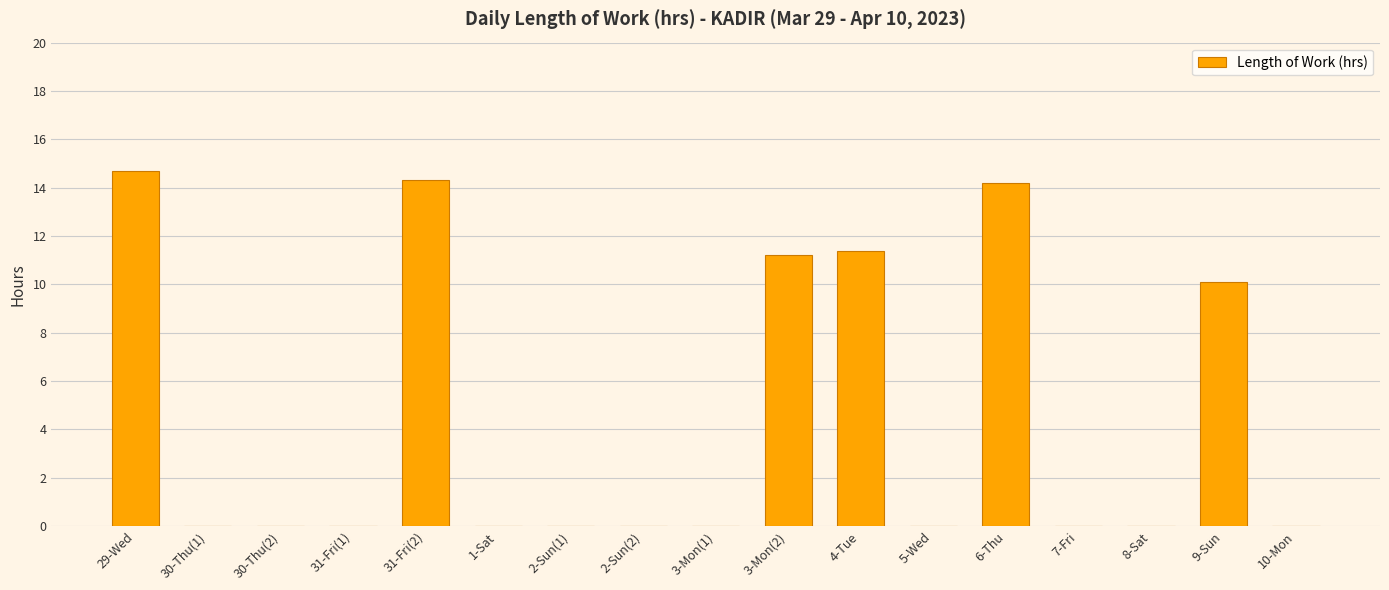

True or false: the data shows 10.1 at 9-Sun.

True